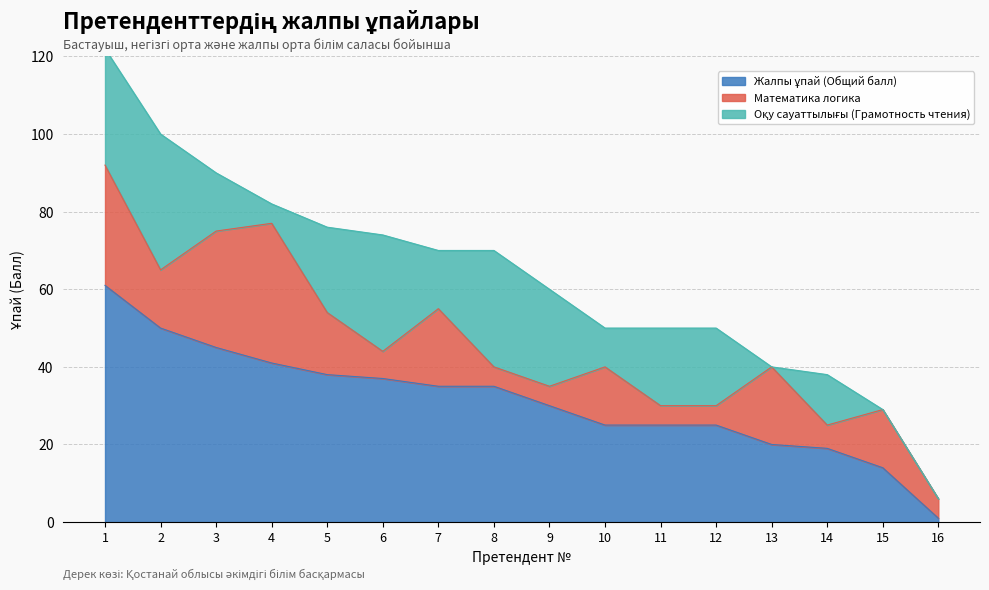

What is the value of the Жалпы ұпай (Общий балл) point at the 2nd from the left?

50